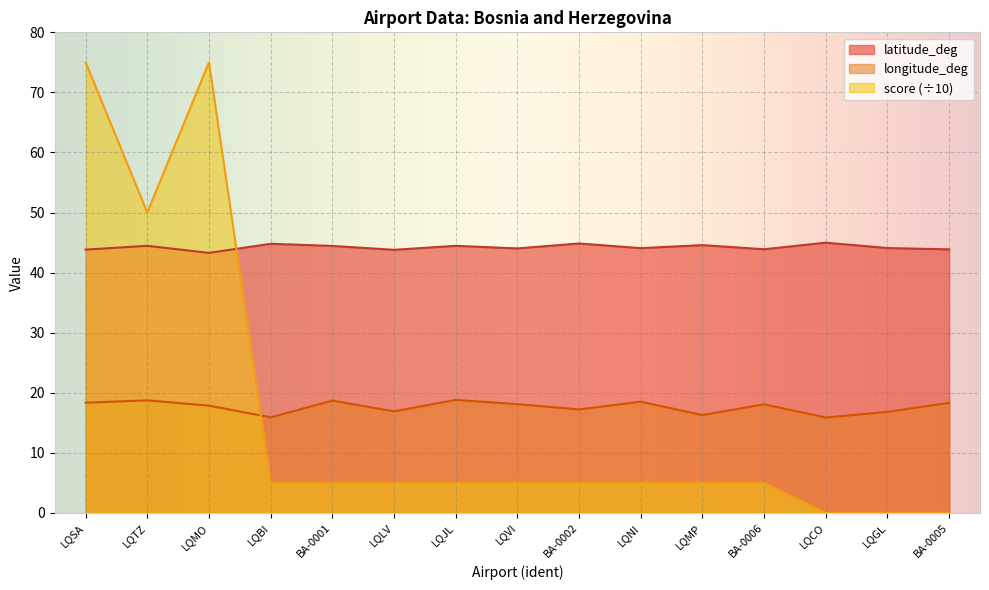

What is the value of the latitude_deg point at the 7th from the left?

44.5